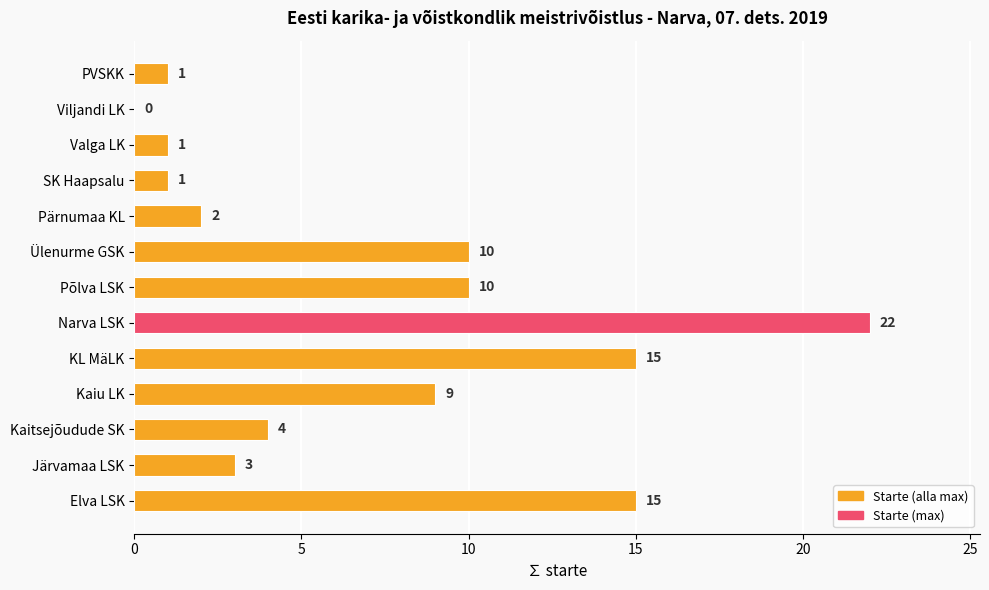

Count the number of categories in the chart.

13